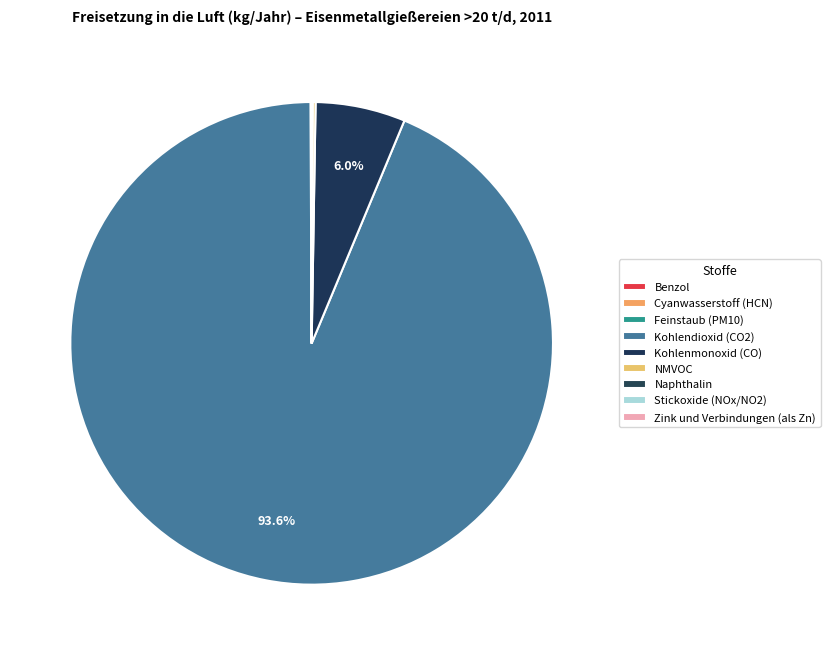

Count the number of slices in the pie.

9